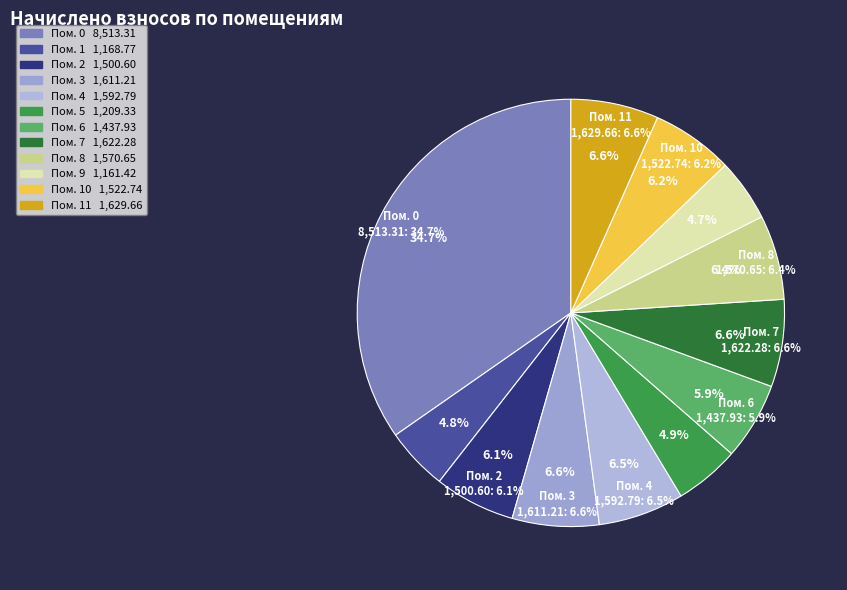

Which slice is the smallest?

9